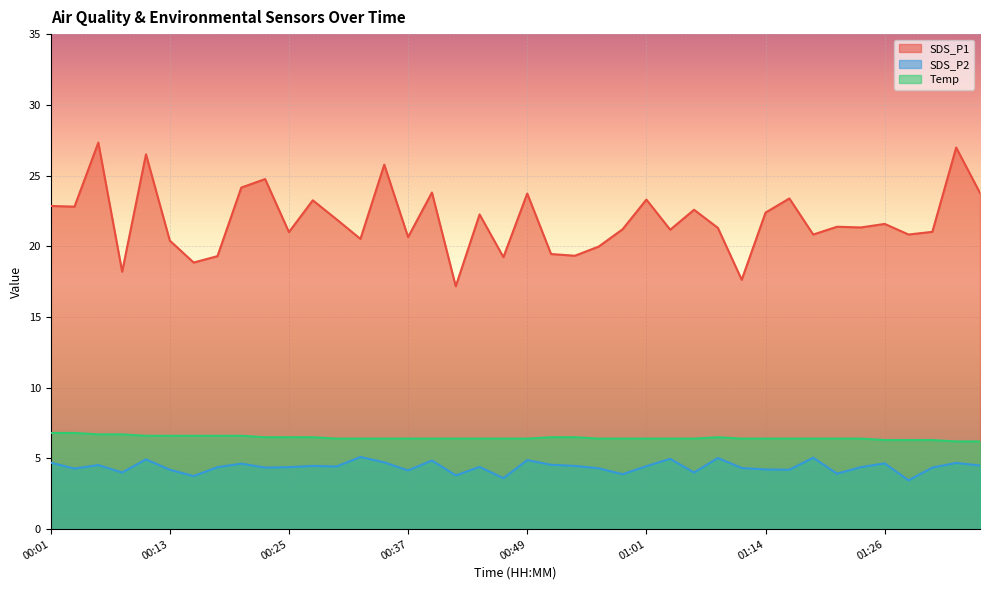

What is the difference between the SDS_P2 values at 00:15 and 01:31?

0.6